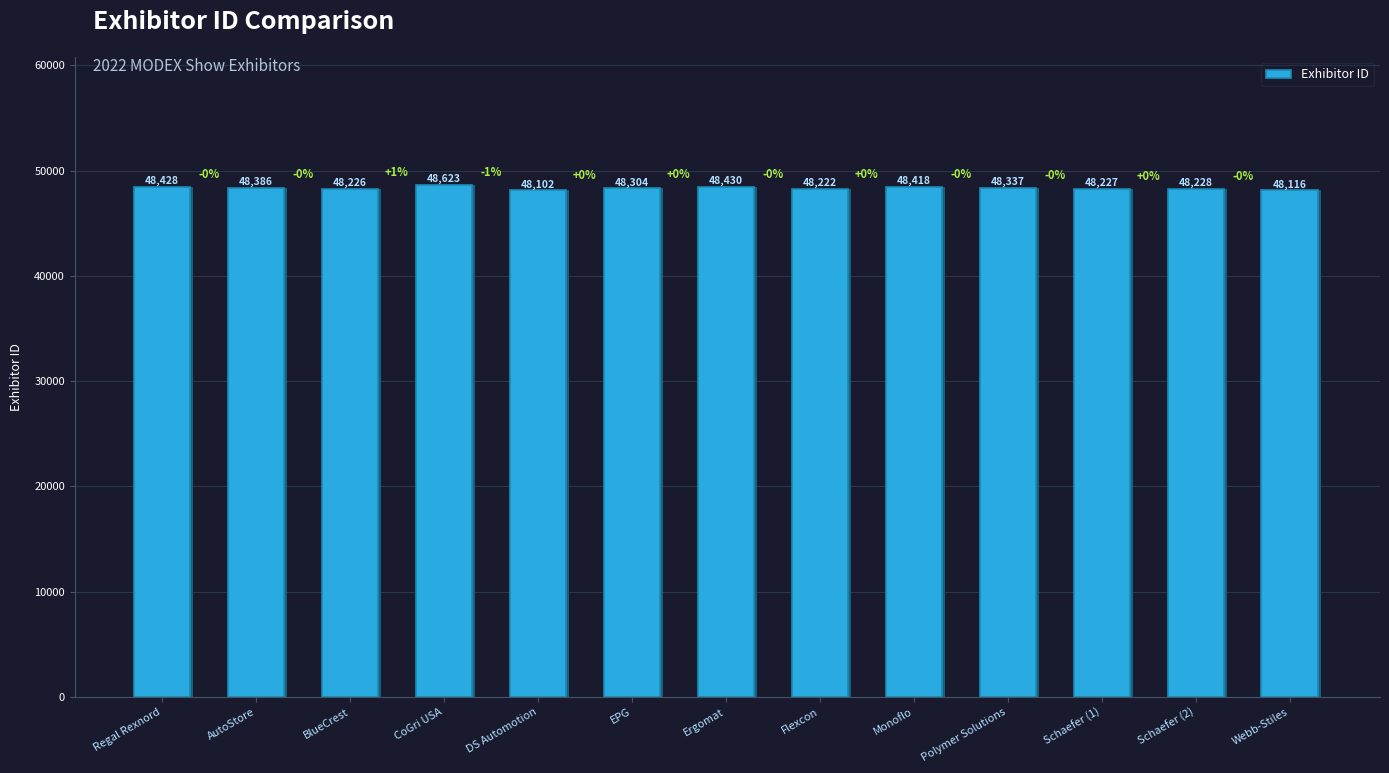

Read the value at Schaefer (2), to the nearest 10.

48230